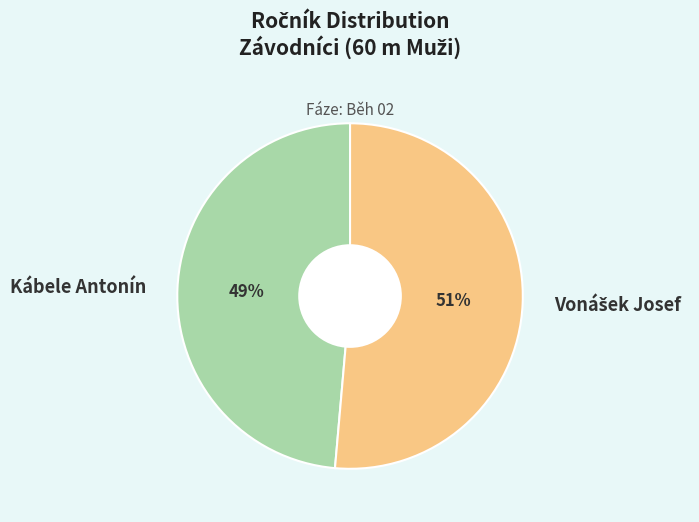

Does Kábele Antonín account for over 50% of the chart?

No